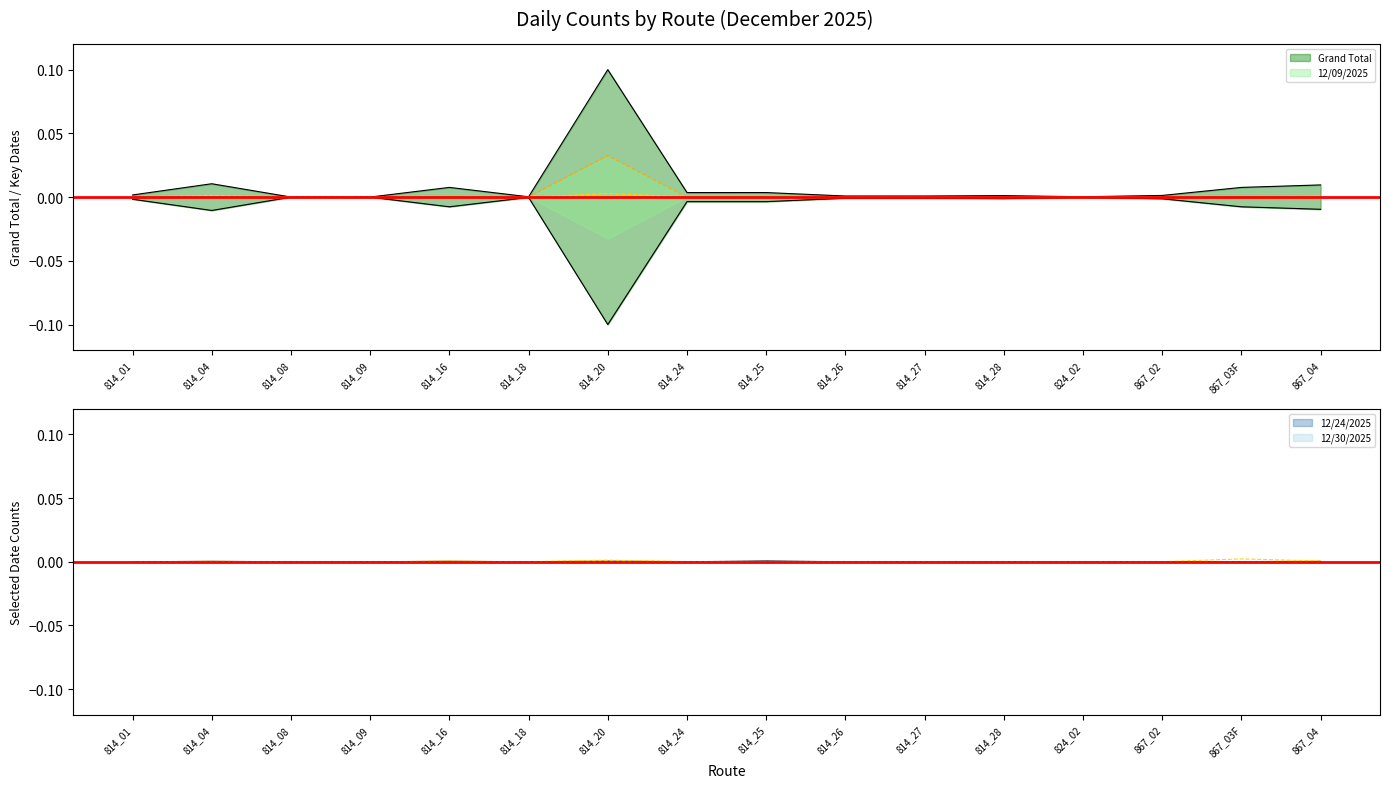

Which series has the widest spread of values?

Grand Total